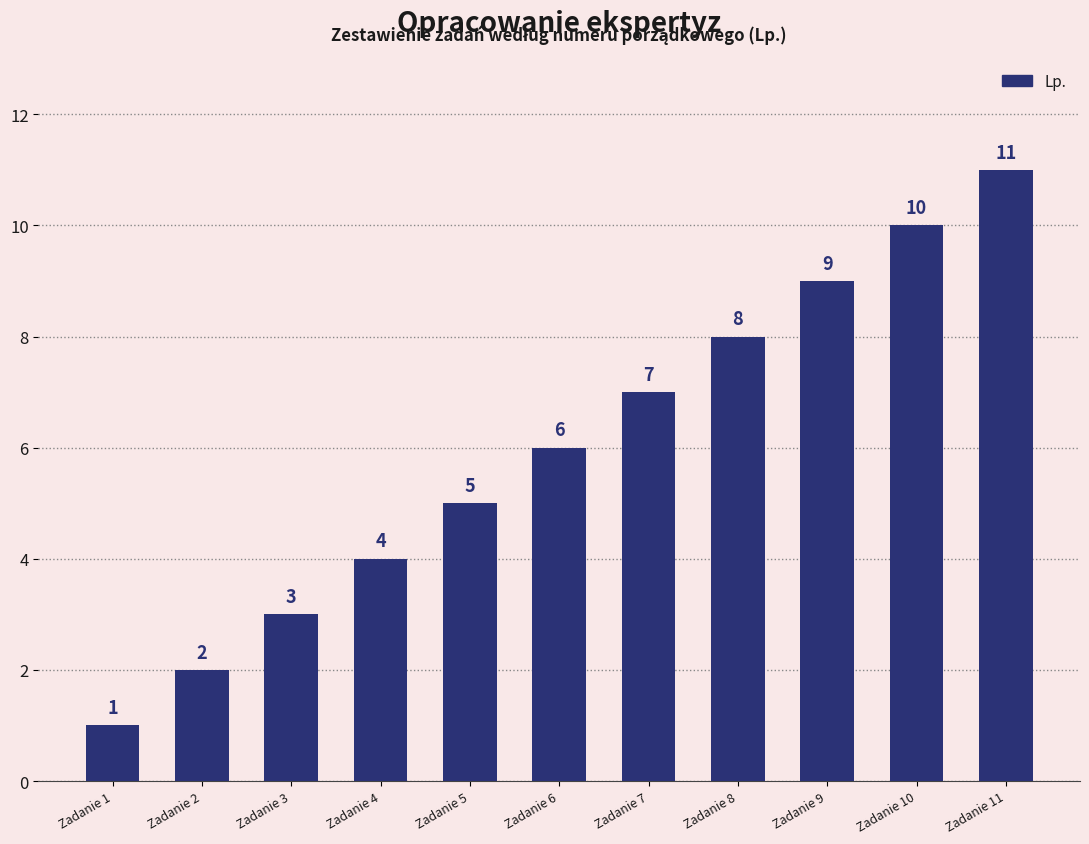

Does the chart contain stacked bars?

No